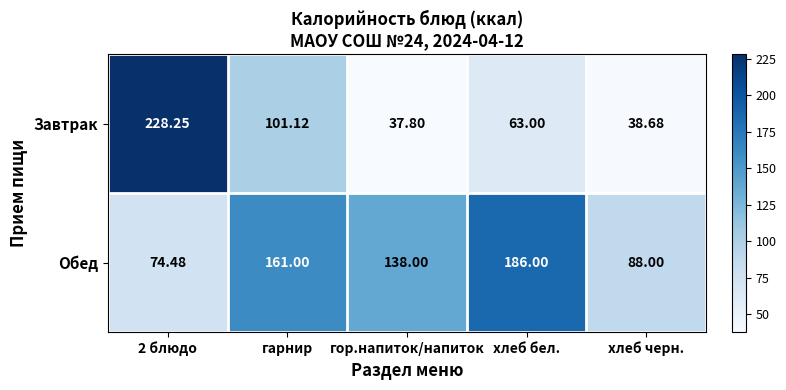

Which series has the widest spread of values?

Завтрак